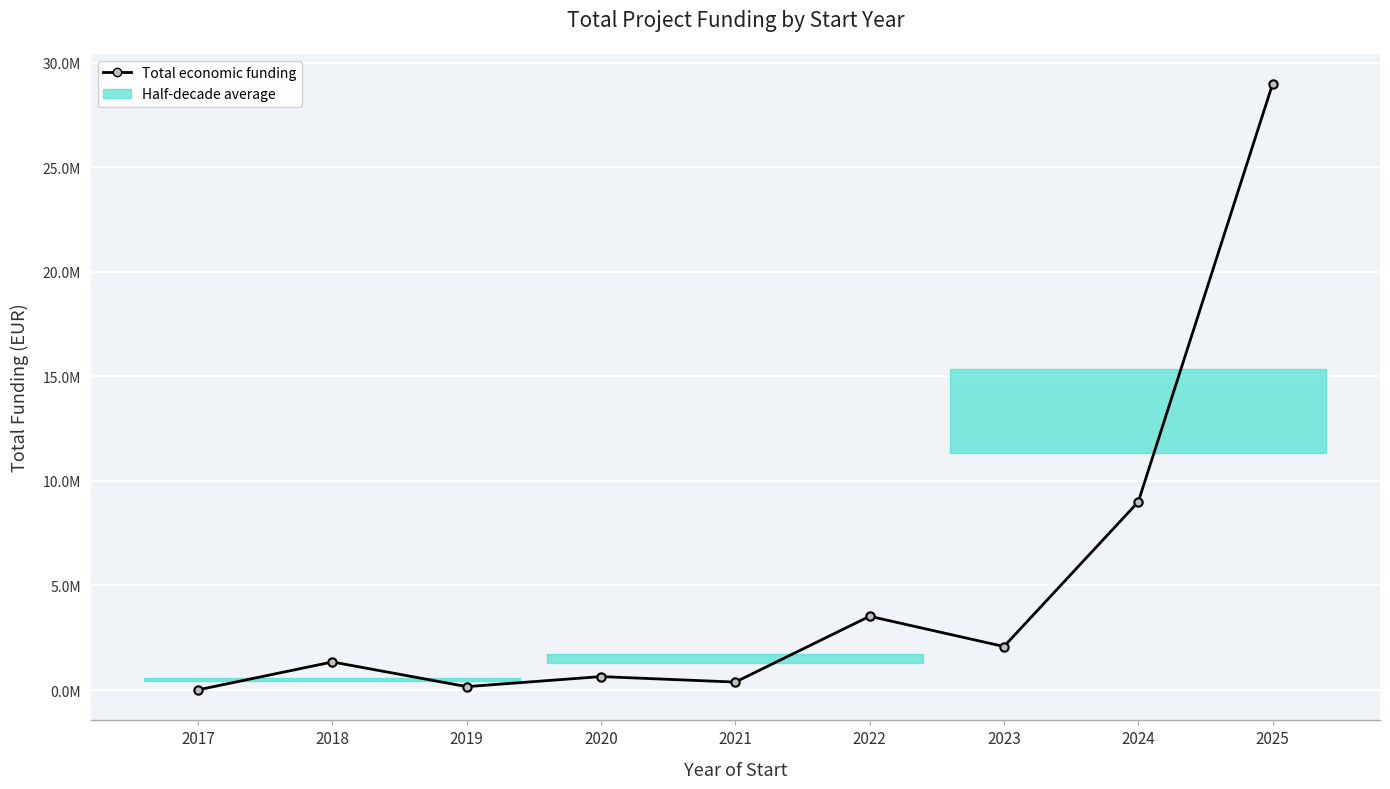

True or false: the data shows 227319.0 at 2021.

False